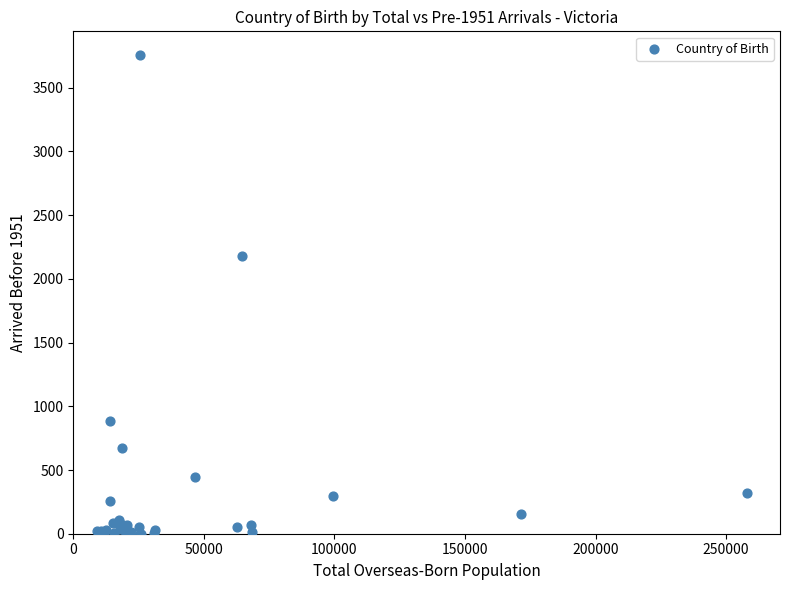

What Y value in the scatter plot is closest to 1877?

2182